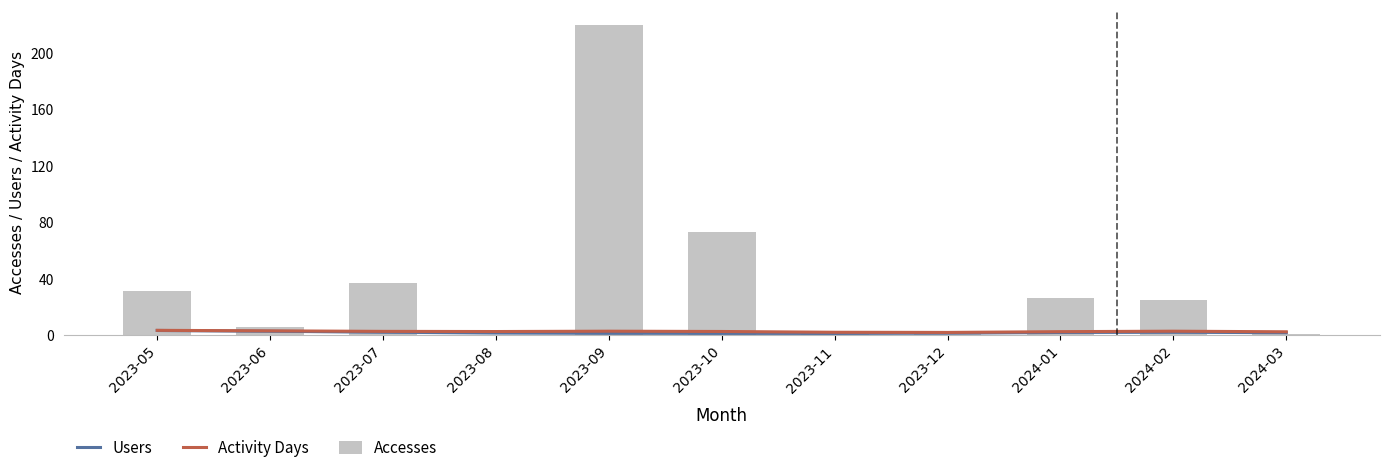

Is the value of Accesses at 2023-09 greater than the value of Activity Days at 2024-03?

Yes